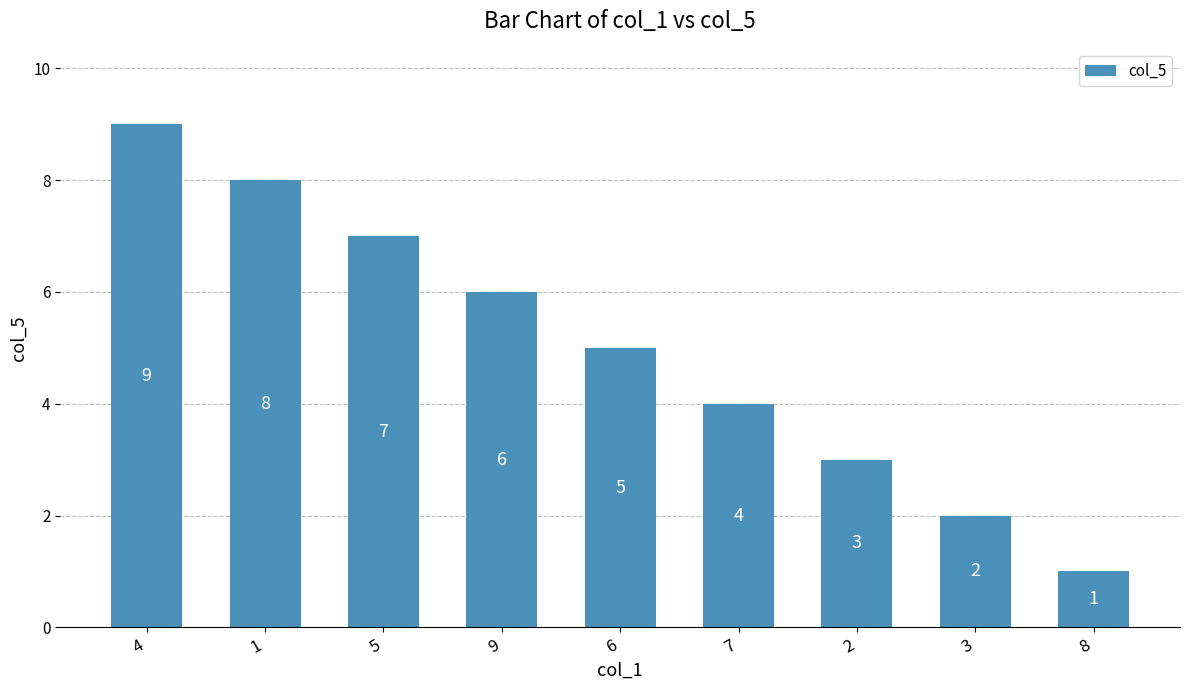

Between 4 and 2, which is larger?

4